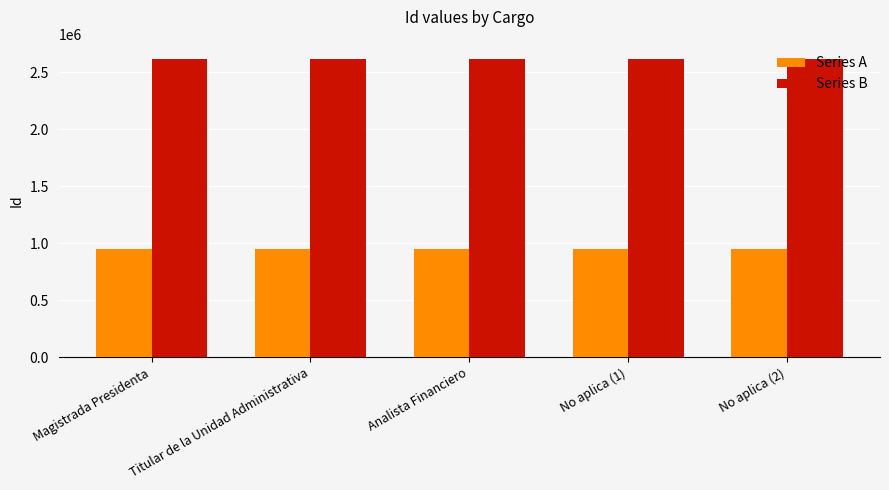

Is the value of Series B at Magistrada Presidenta greater than the value of Series A at No aplica (2)?

Yes